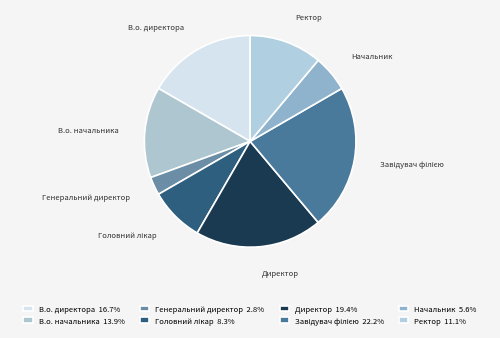

Between Ректор and Директор, which is larger?

Директор